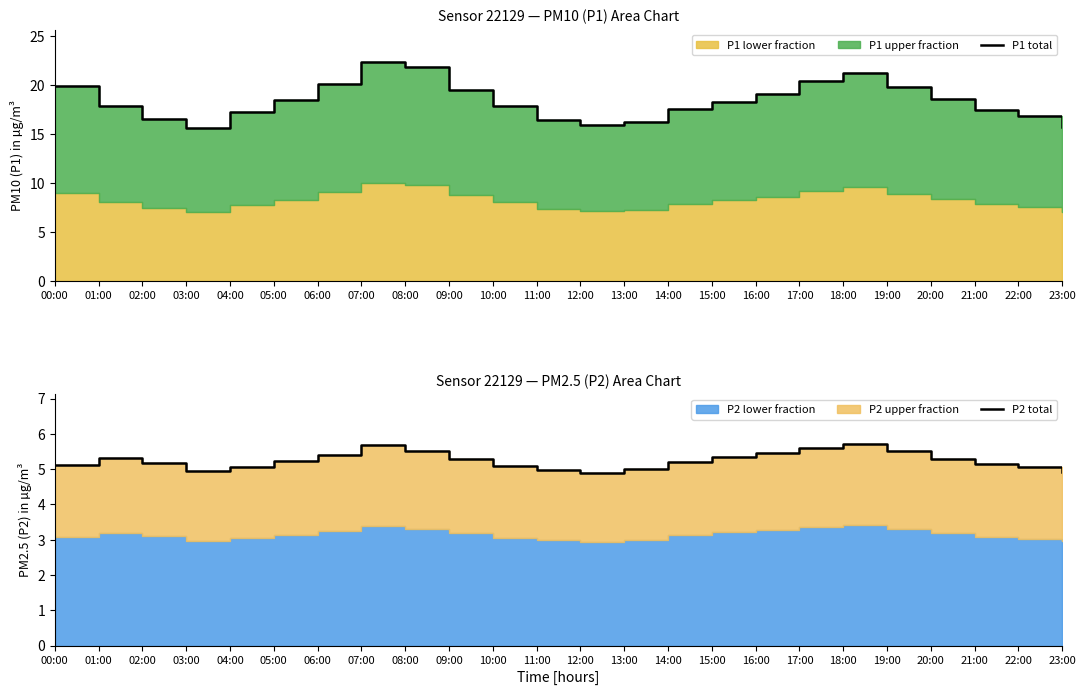

True or false: P1 total has a value of 28.2 at 04:00.

False